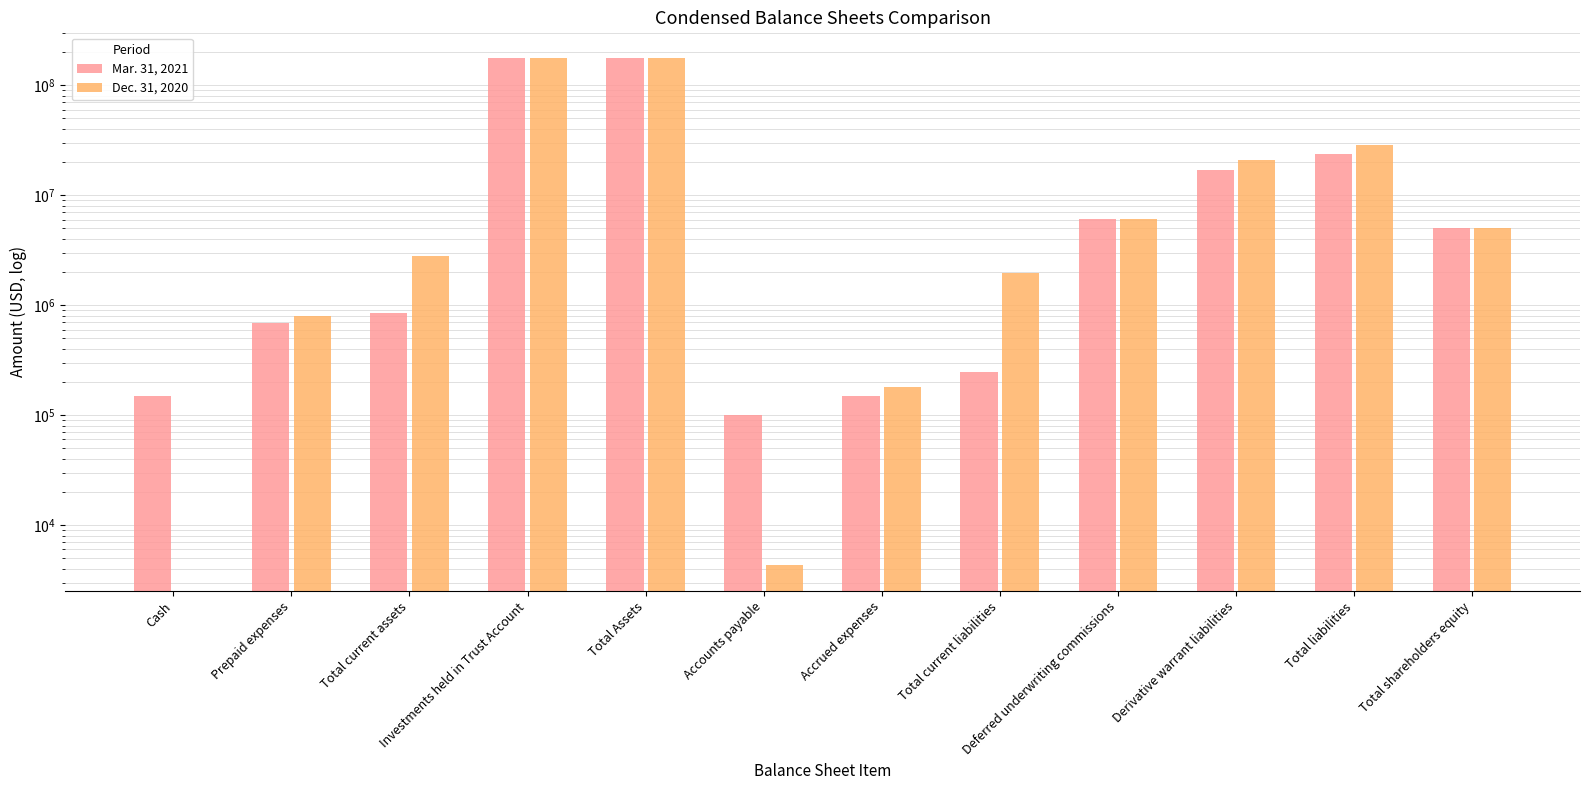

Reading left to right, list all the values displayed in this chart.

Mar. 31, 2021: 147860	691730	839590	175076209	175915799	99965	148200	248165	6125000	17100000	23473165	5000004
Dec. 31, 2020: 0	789798	2789798	175030689	177820487	4291	179780	1948005	6125000	20805000	28878005	5000002